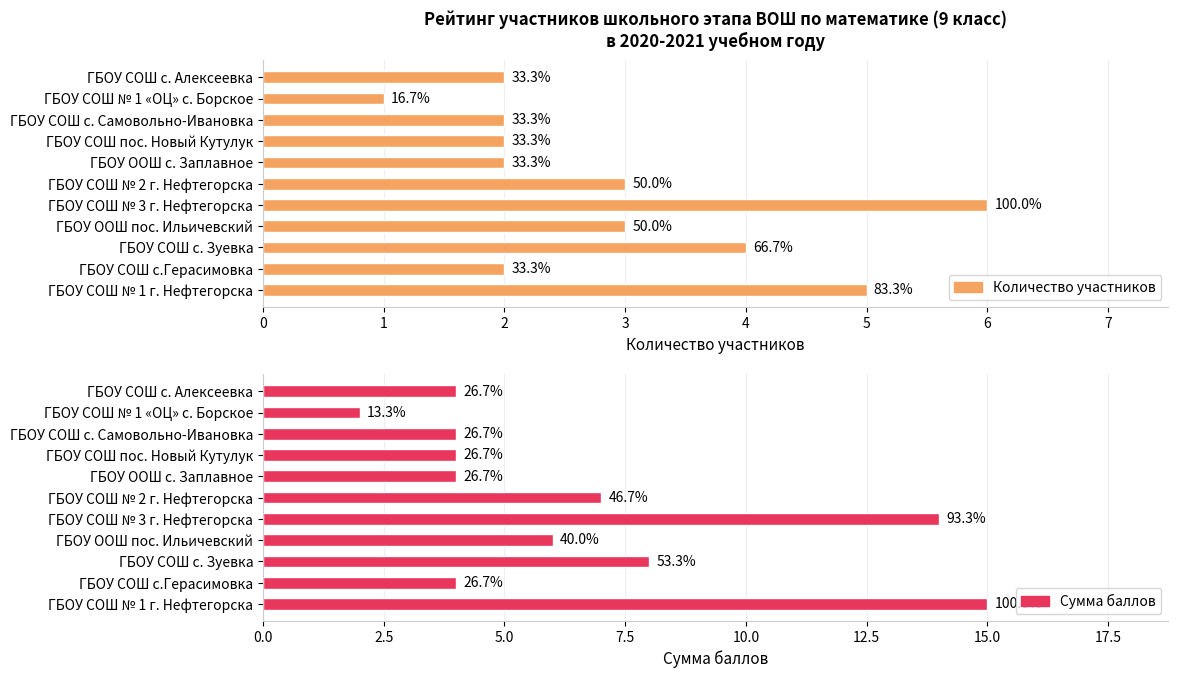

Rank the categories by Сумма баллов value from lowest to highest.

ГБОУ СОШ № 1 «ОЦ» с. Борское, ГБОУ СОШ с.Герасимовка, ГБОУ ООШ с. Заплавное, ГБОУ СОШ пос. Новый Кутулук, ГБОУ СОШ с. Самовольно-Ивановка, ГБОУ СОШ с. Алексеевка, ГБОУ ООШ пос. Ильичевский, ГБОУ СОШ № 2 г. Нефтегорска, ГБОУ СОШ с. Зуевка, ГБОУ СОШ № 3 г. Нефтегорска, ГБОУ СОШ № 1 г. Нефтегорска